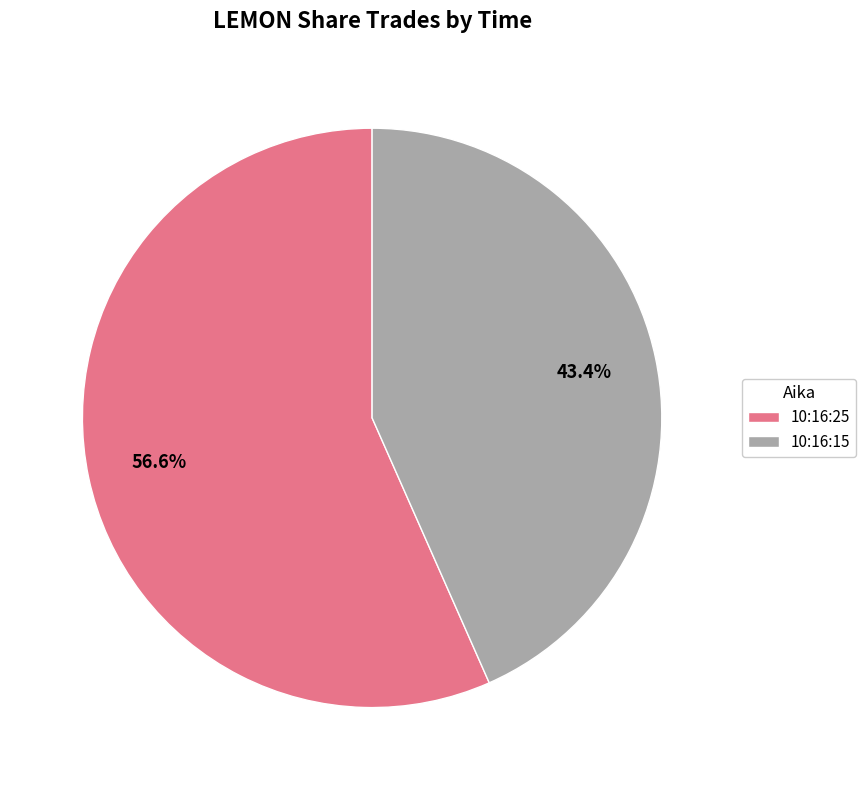

What portion of the pie excludes 10:16:25?

43.4%